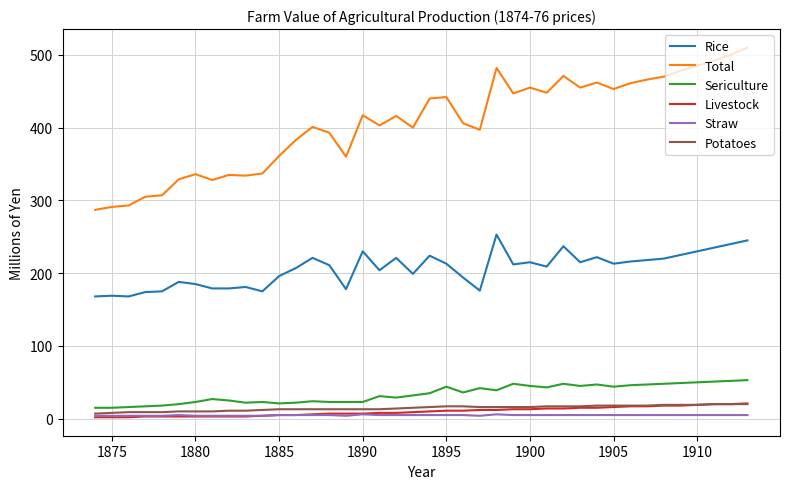

Which series has the widest spread of values?

Total